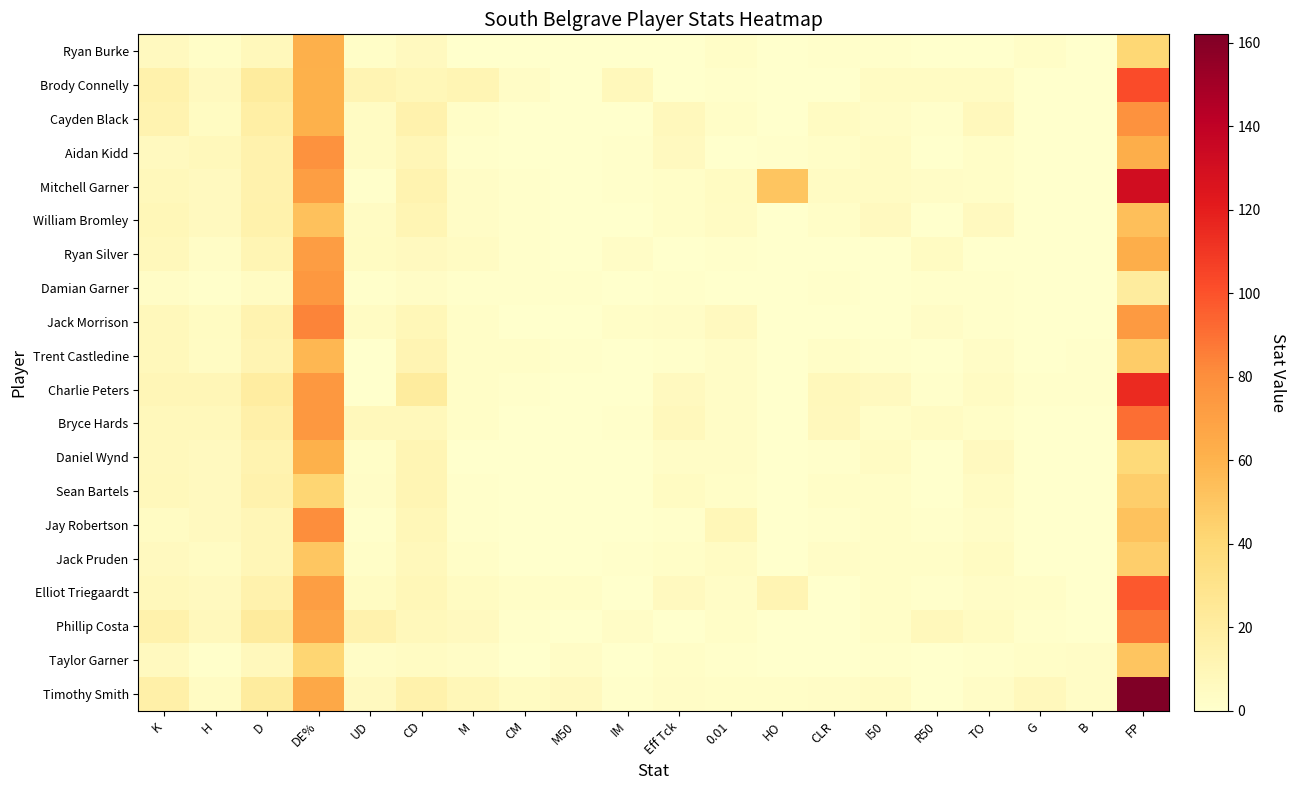

Which has a higher value, B or UD?

UD